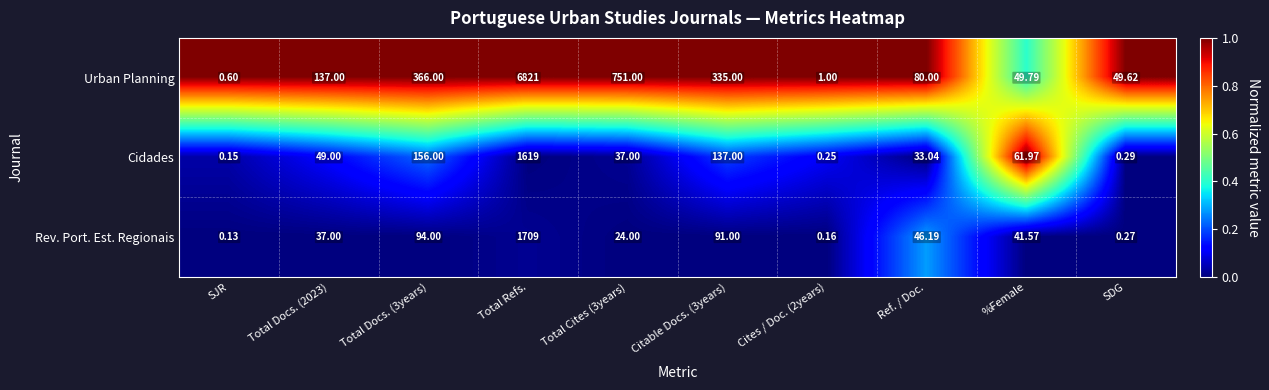

At which category is the sum across all series the highest?

Total Refs.